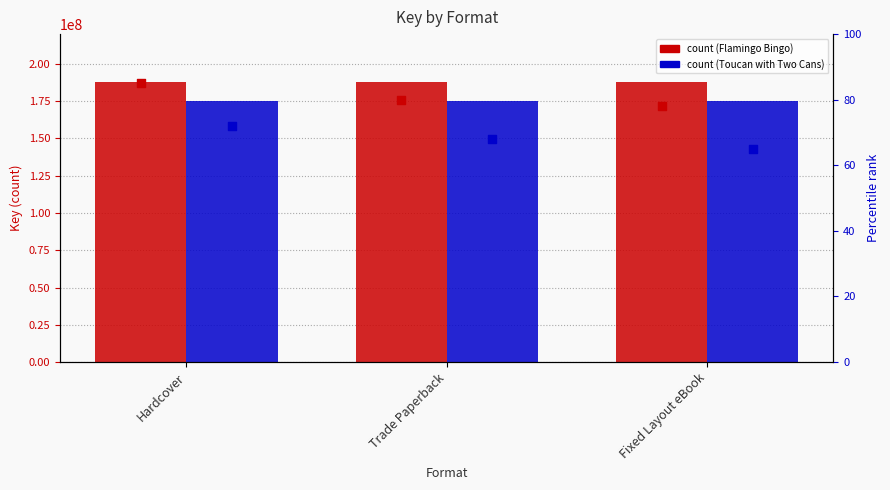

At how many categories does at least one series exceed 89869006?

3